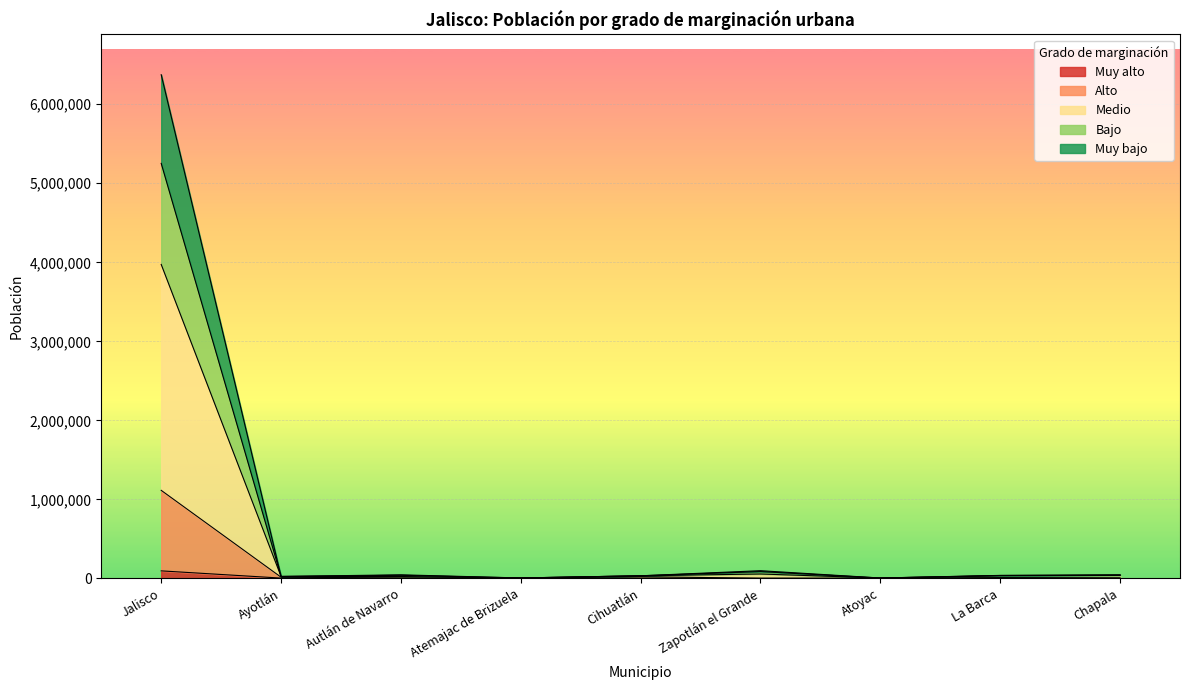

At which category is the sum across all series the highest?

Jalisco